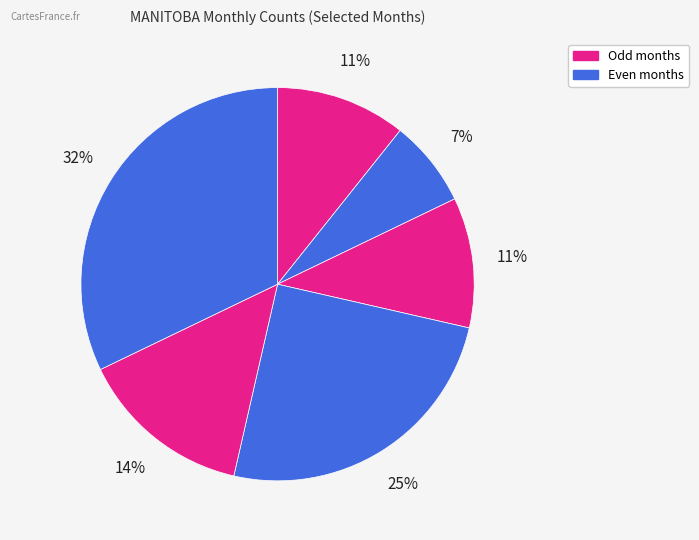

Rank the categories by value from highest to lowest.

2018-11, 2017-02, 2018-05, 2016-07, 2016-10, 2016-08